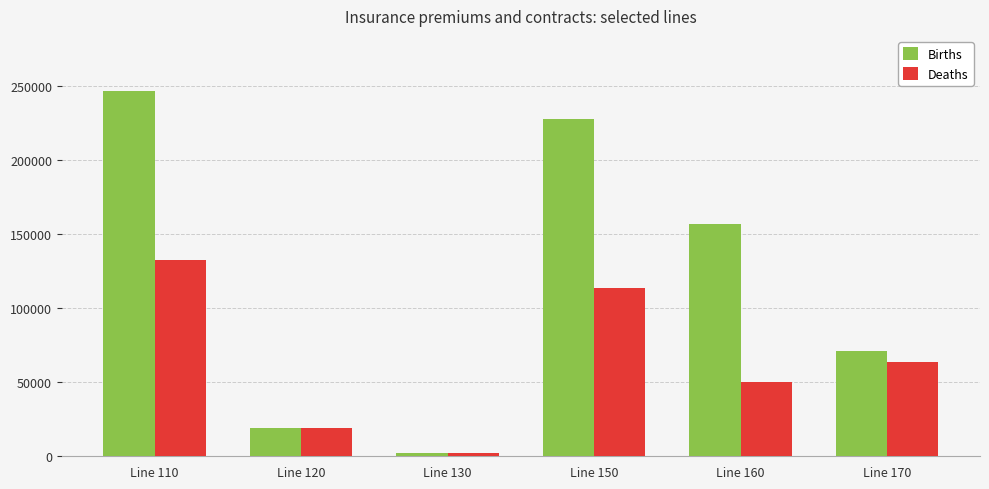

What is the spread (max minus min) of values at Line 170?

7241.5